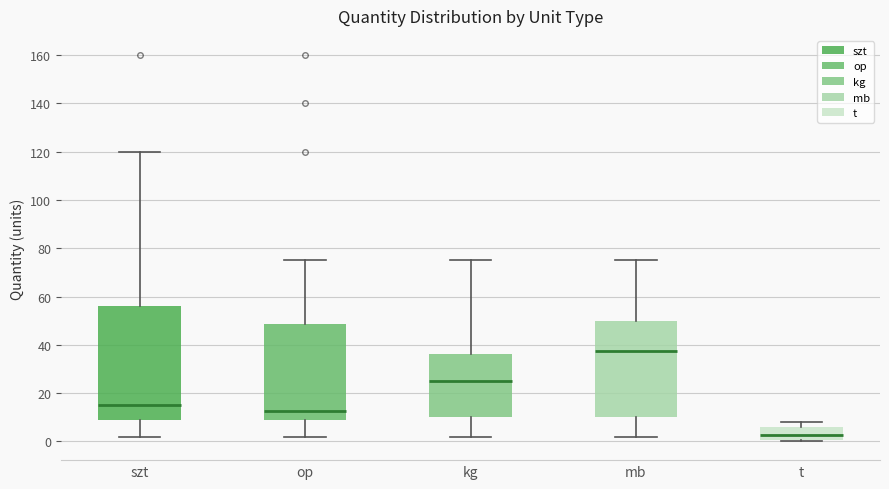

Which box has the lowest median line?

t